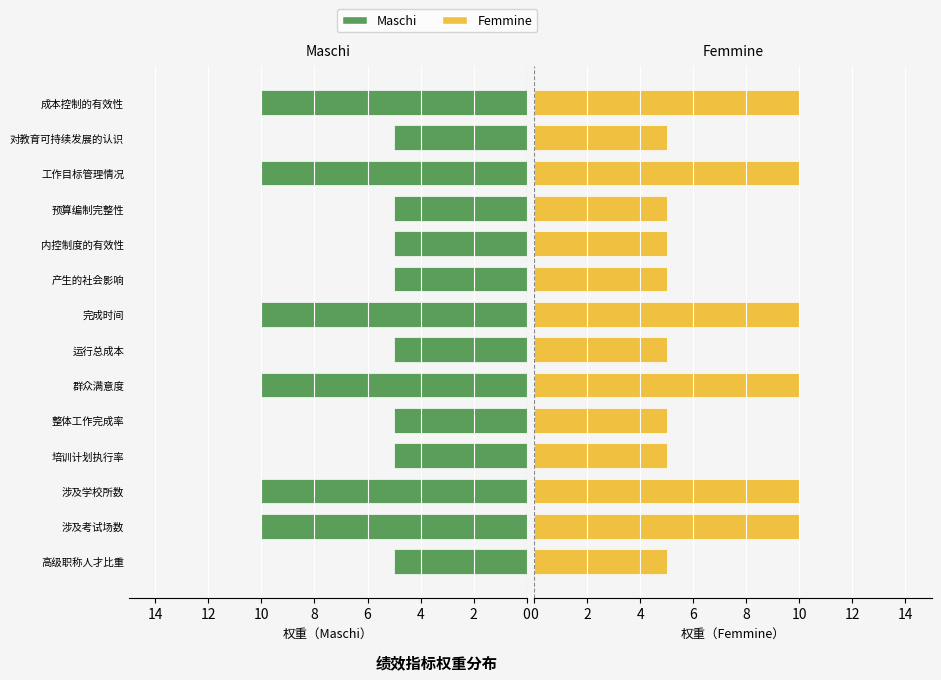

Count the number of data series in this chart.

2